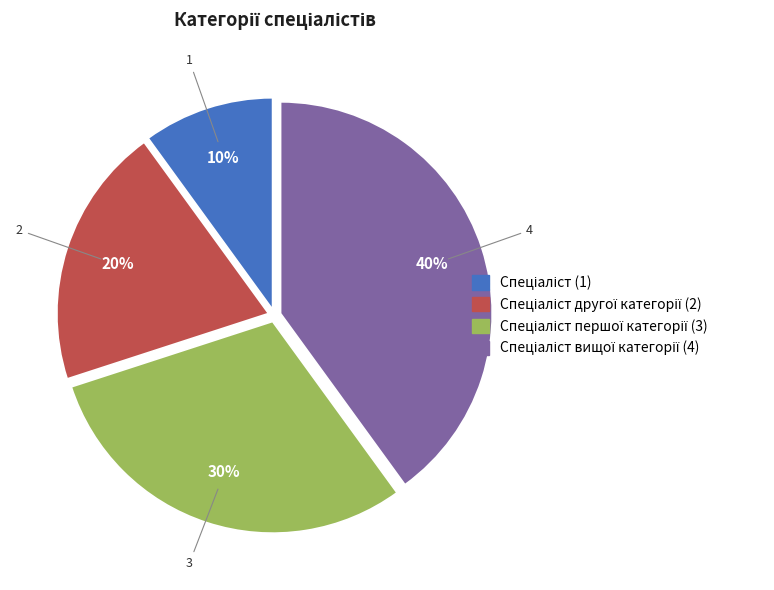

To the nearest percent, what is the difference between the largest and smallest slice percentages?

30%